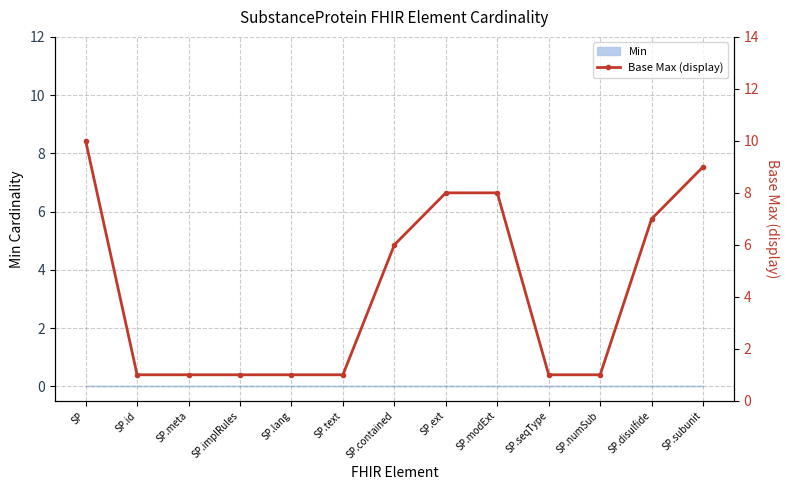

What is the sum of all values?

55